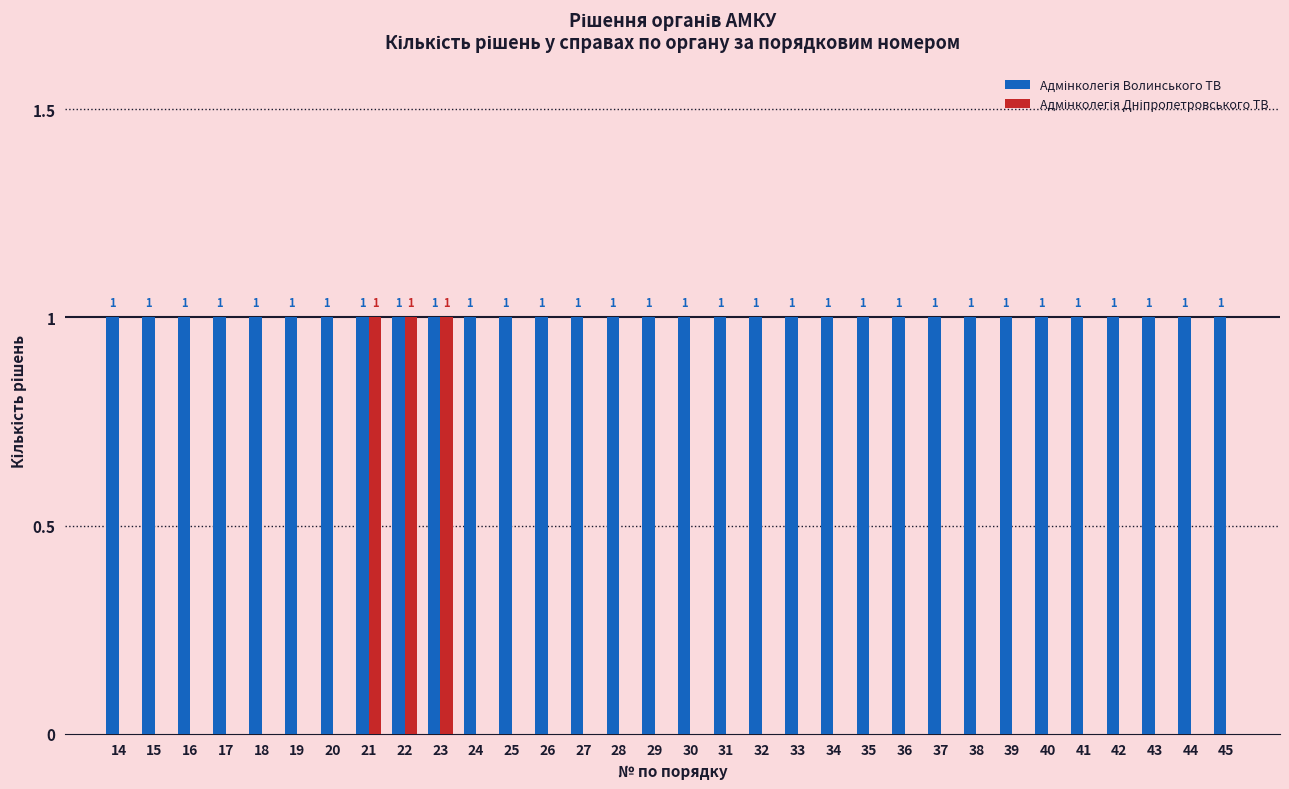

What is the spread (max minus min) of values at 14?

1